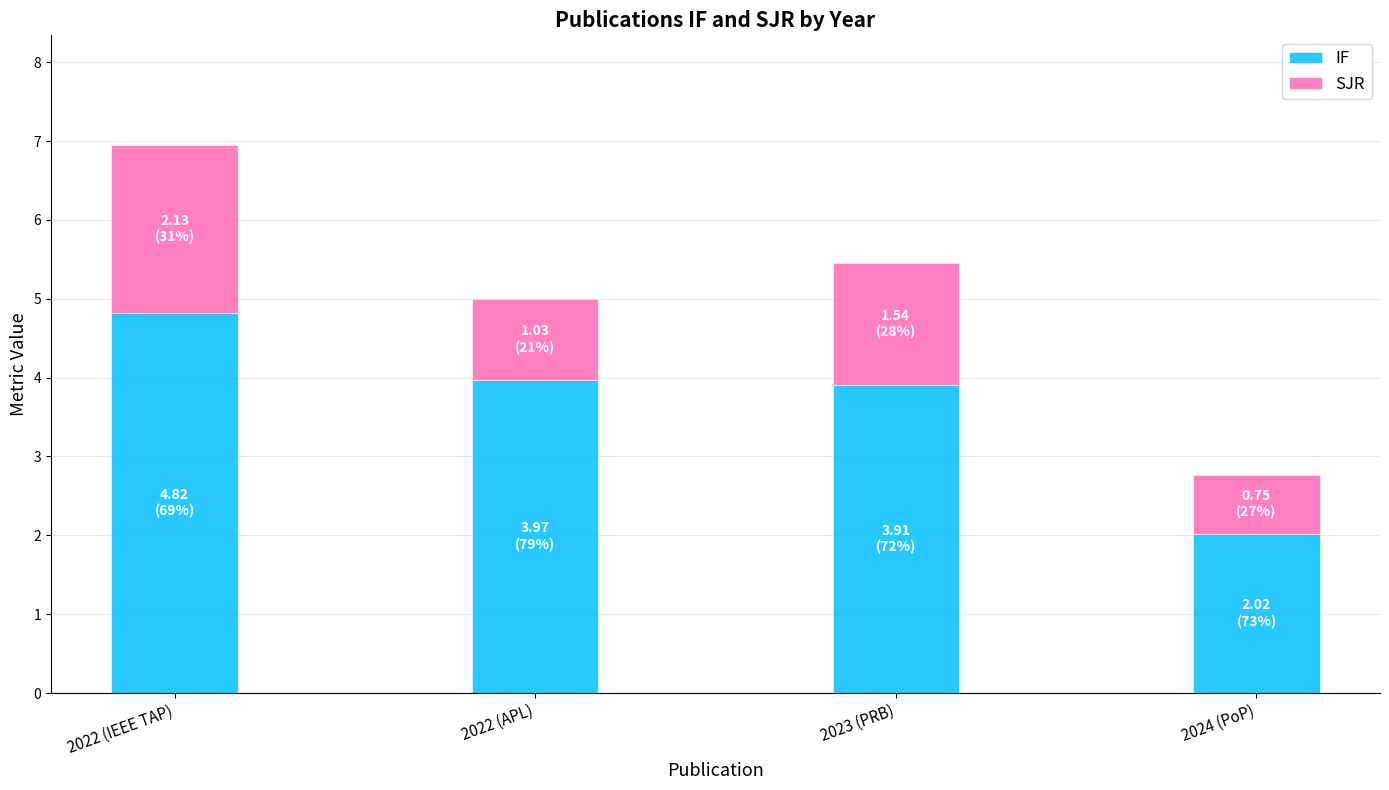

What are all the series names shown in the legend?

IF, SJR